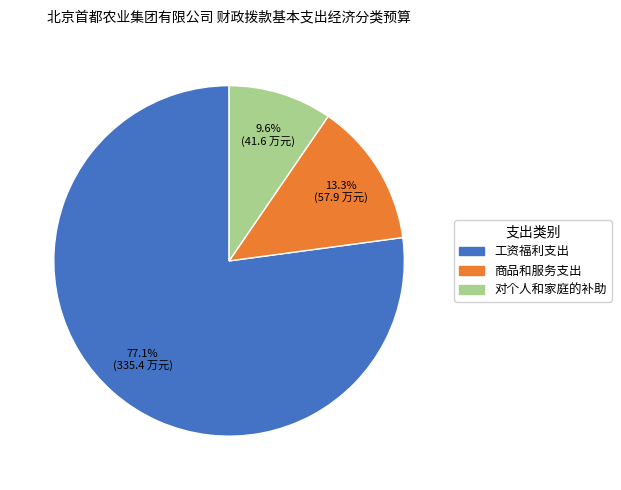

Which slice is the smallest?

对个人和家庭的补助